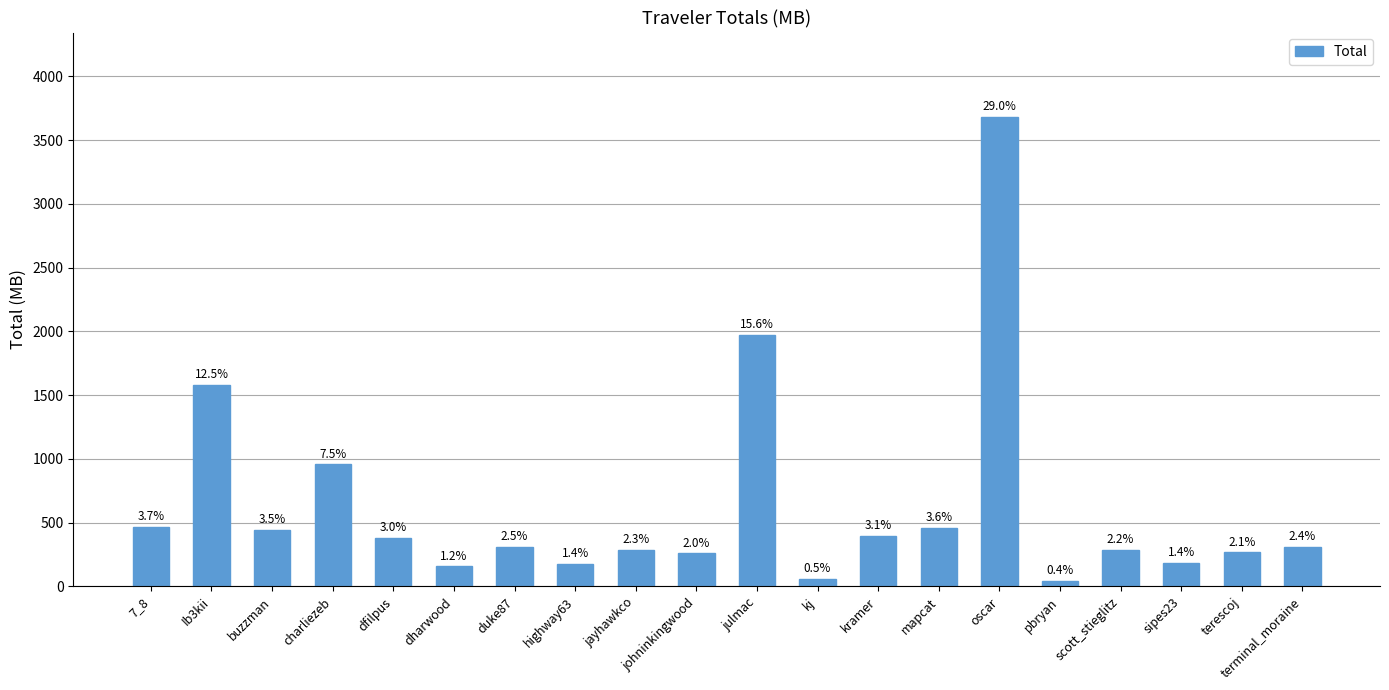

What is the difference between the maximum and minimum values?

3636.0